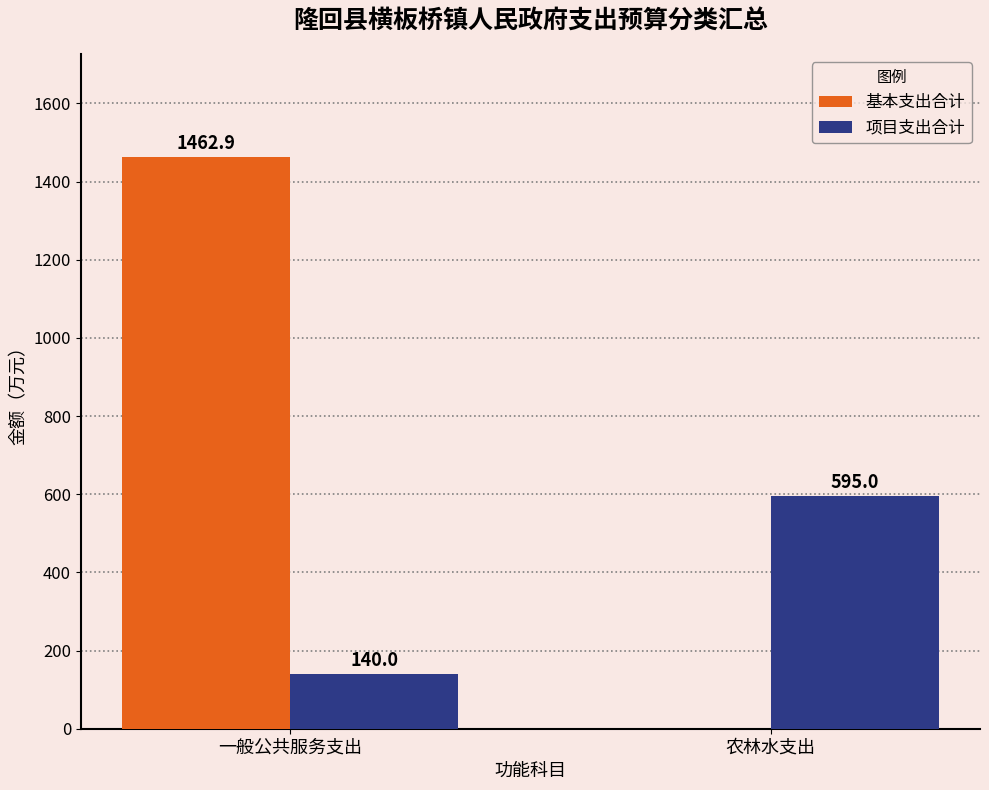

What is the difference between the 基本支出合计 values at 一般公共服务支出 and 农林水支出?

1462.9